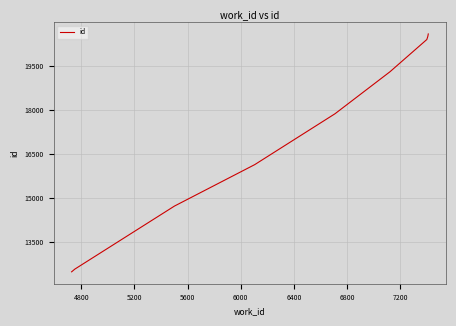

What is the greatest value displayed?

20591